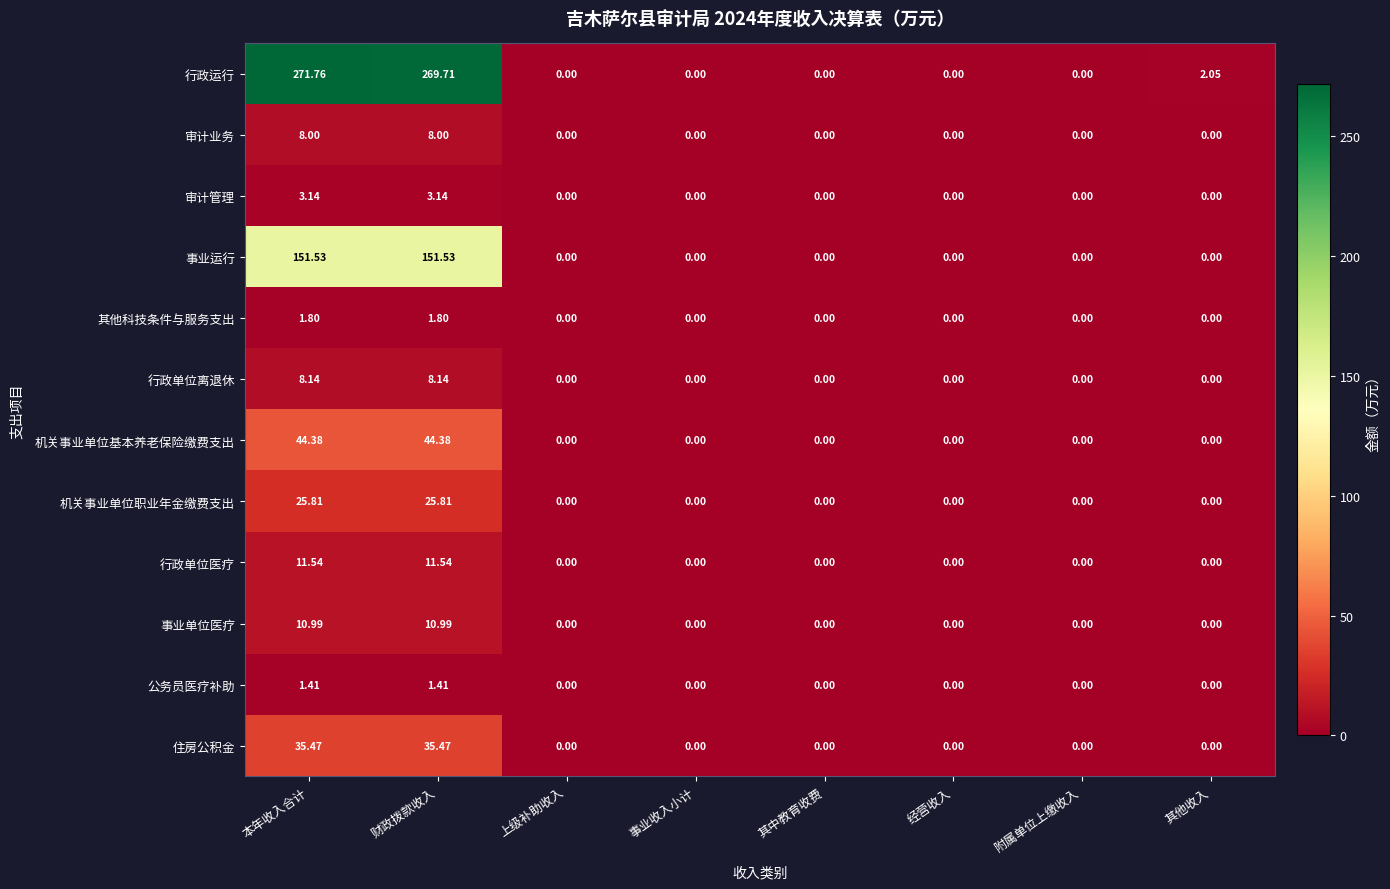

Which label corresponds to the largest value in the chart?

本年收入合计